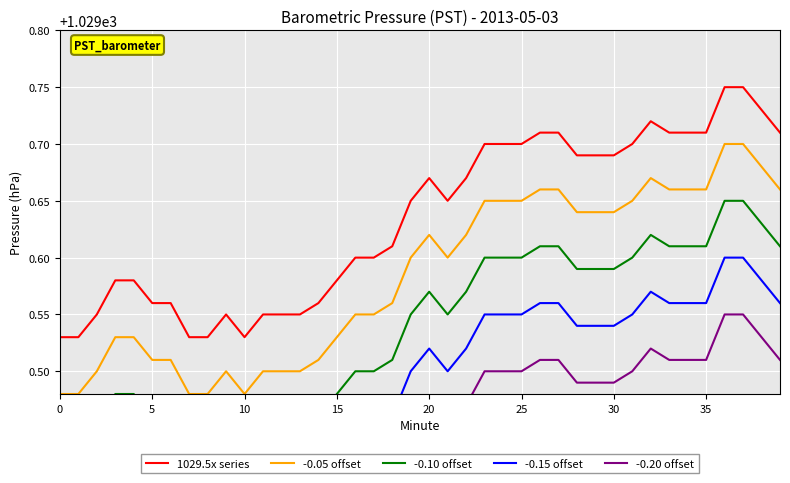

At how many categories does at least one series exceed 1029?

40